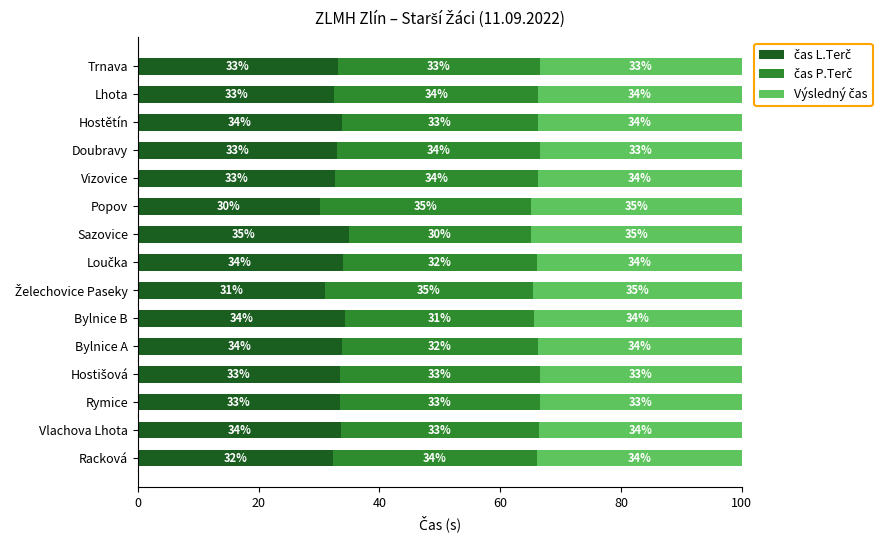

What is the total value across all series at Doubravy?

100.0